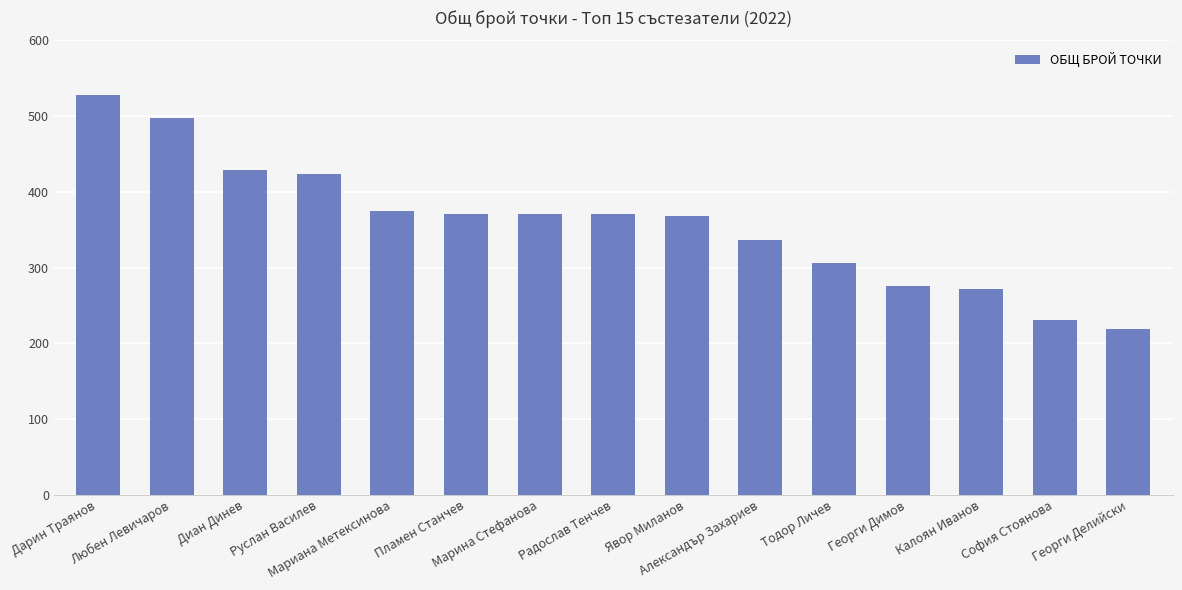

What is the label of the 14th bar from the right?

Любен Левичаров